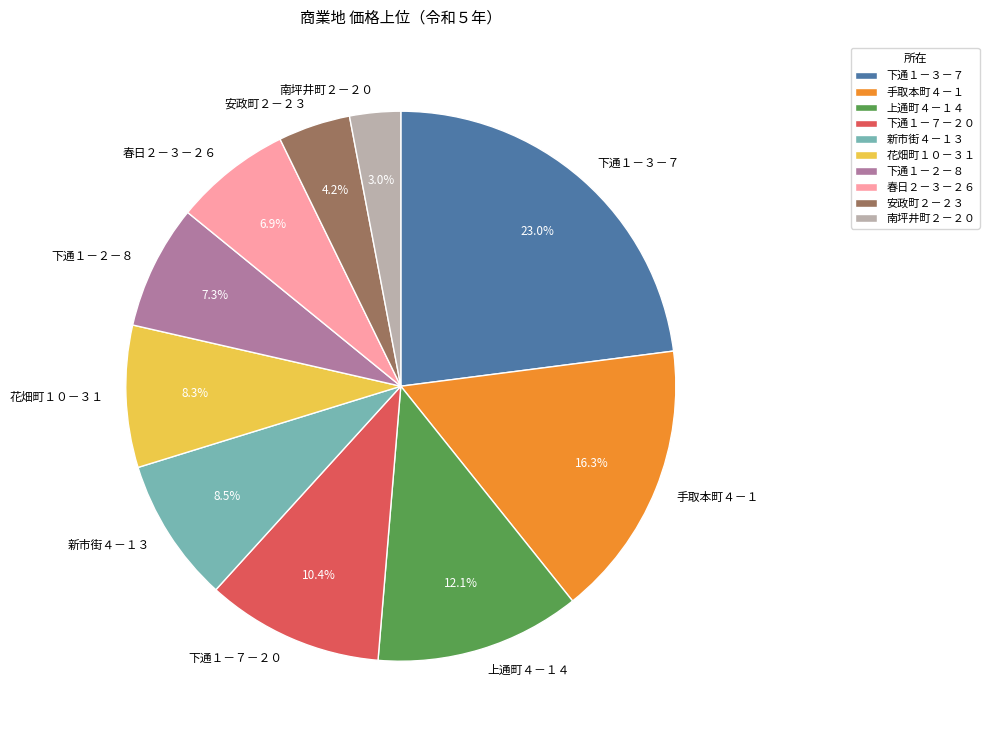

Is the sum of 南坪井町２－２０ and 上通町４－１４ greater than half?

No